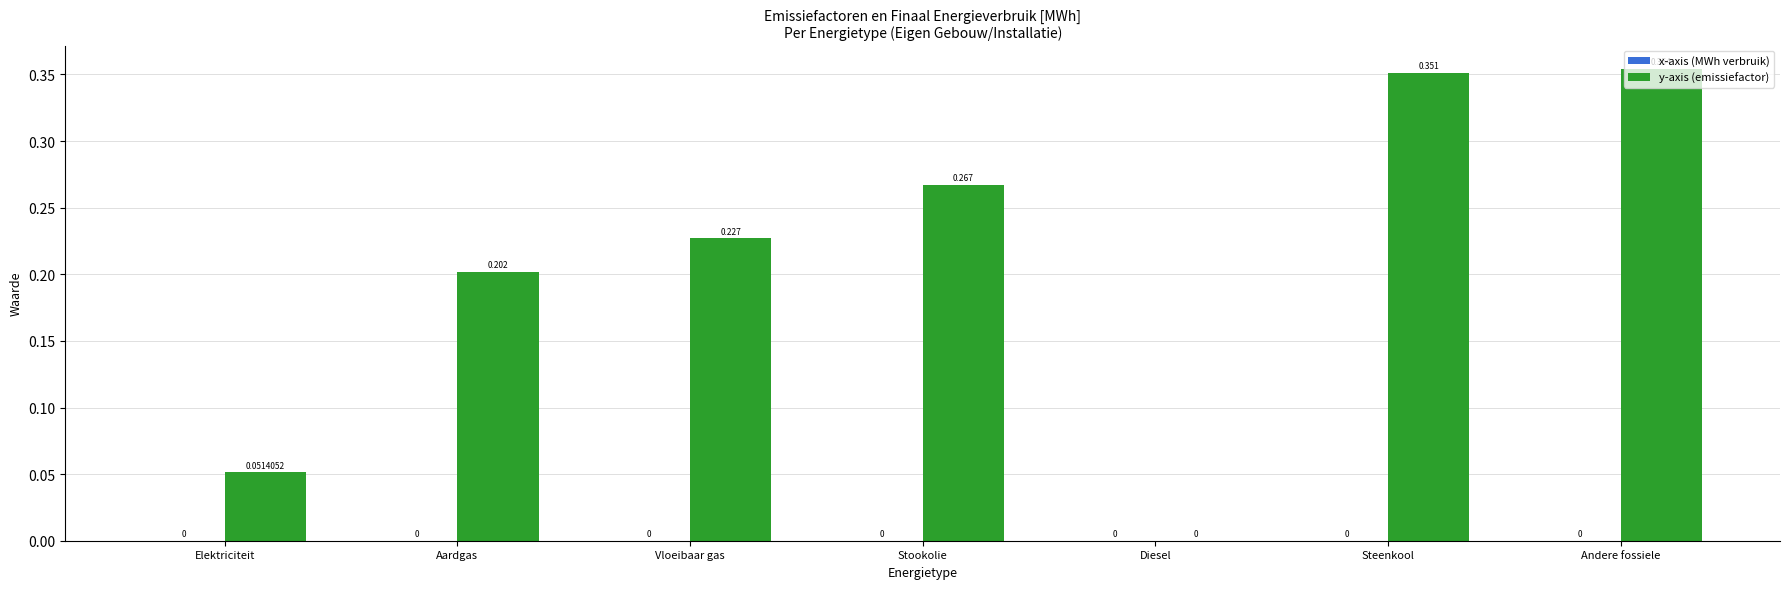

Which category has the highest value across all series?

Andere fossiele